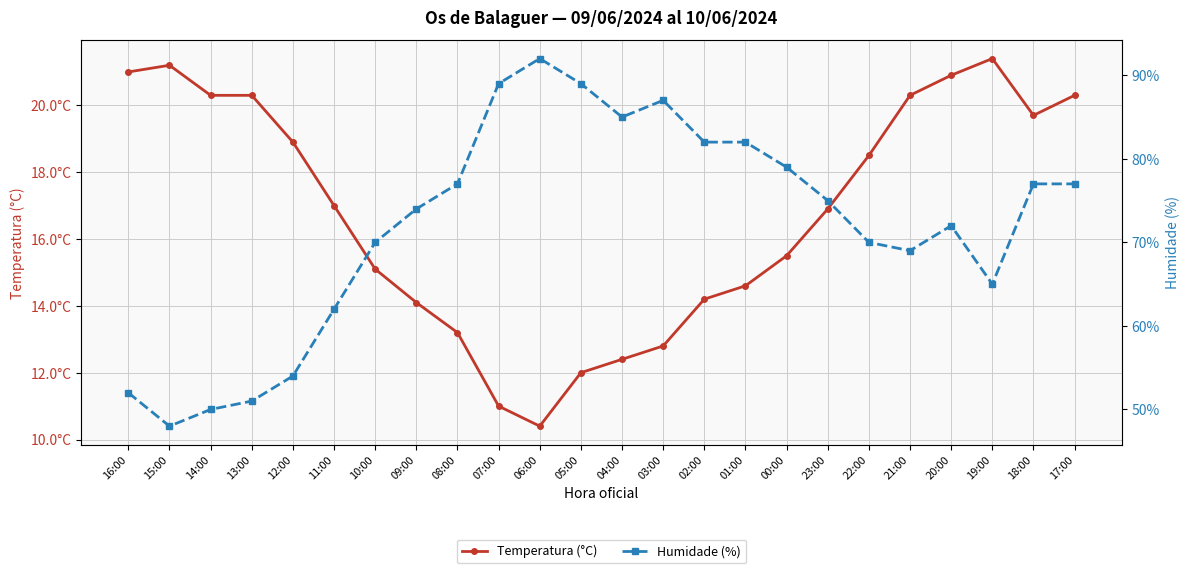

Which series has the largest total across all categories?

Humidade (%)